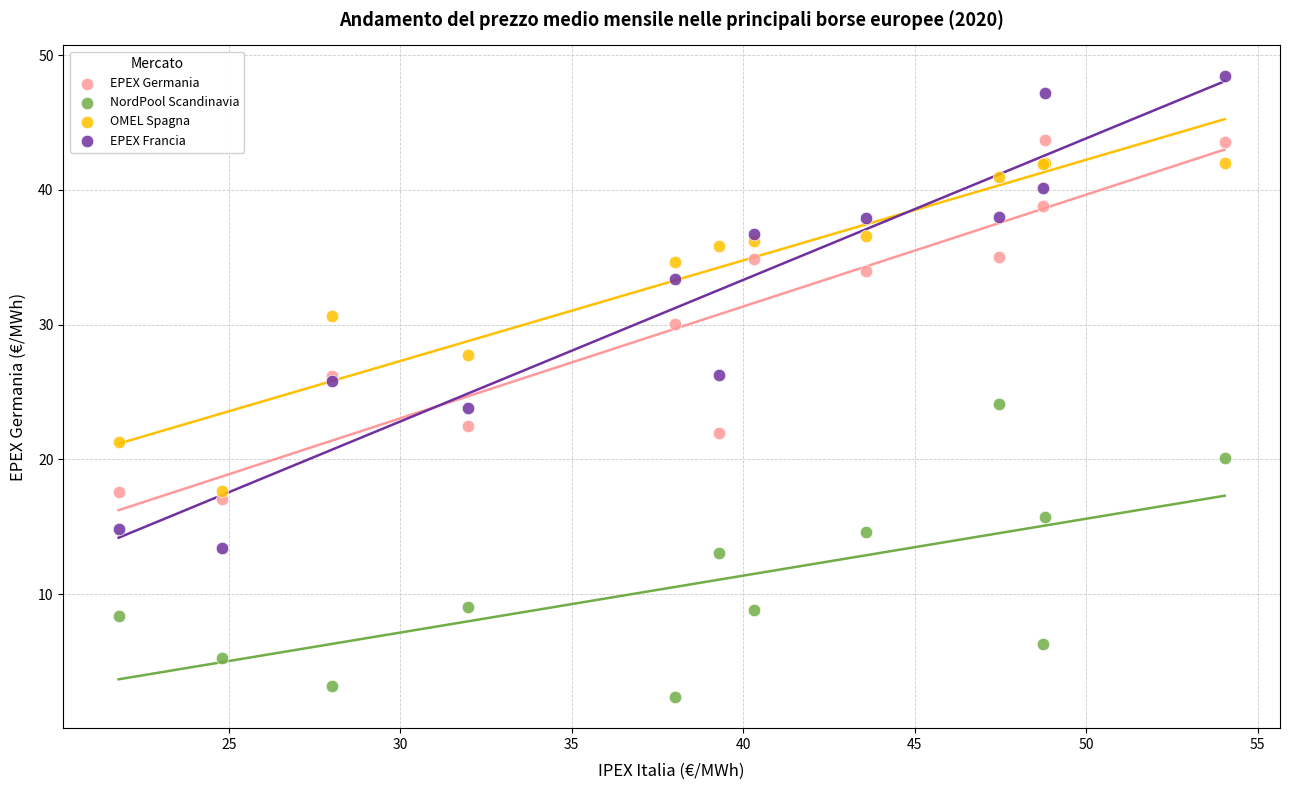

What is the X range (max minus min) for the scatter plot?

32.2